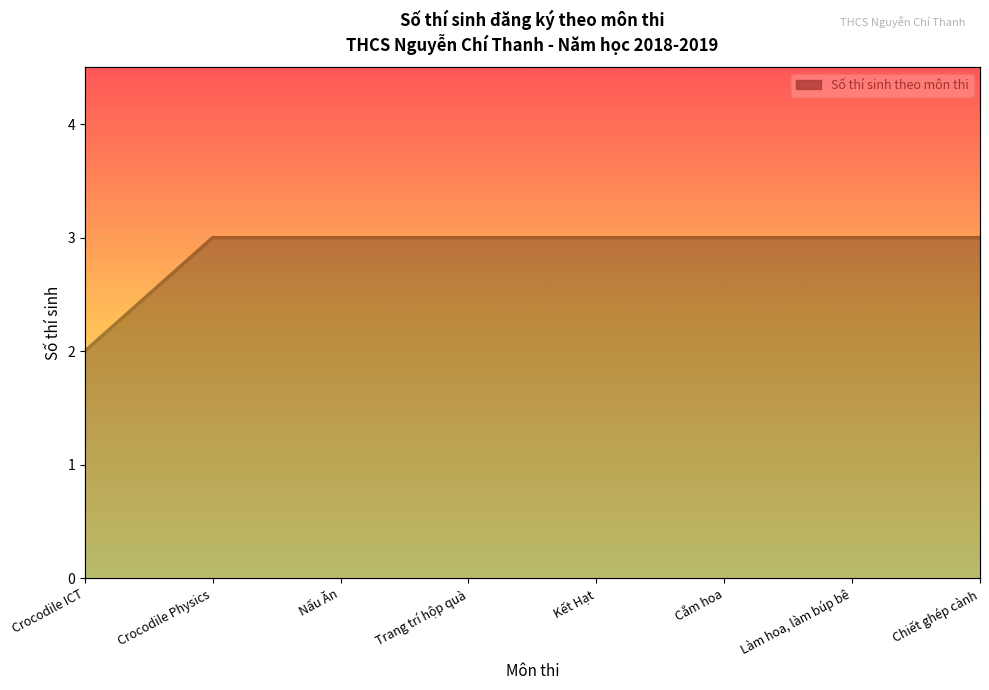

The value at Cắm hoa is 3. True or false?

True